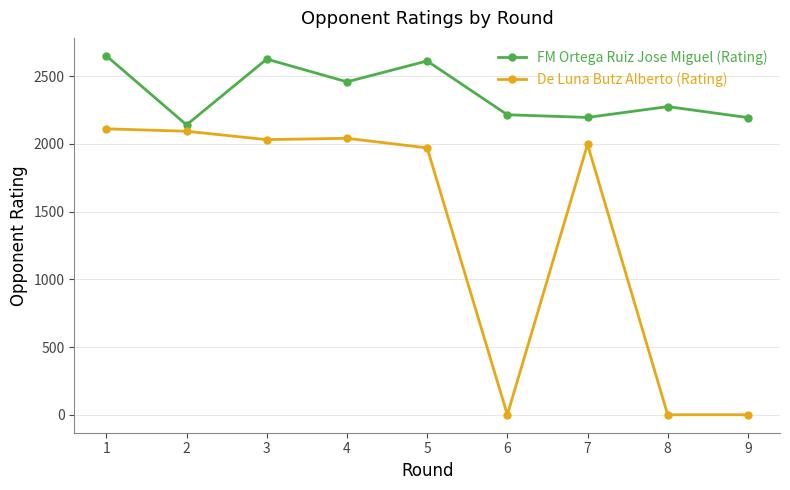

What is the difference between the highest and lowest values at 4?

417